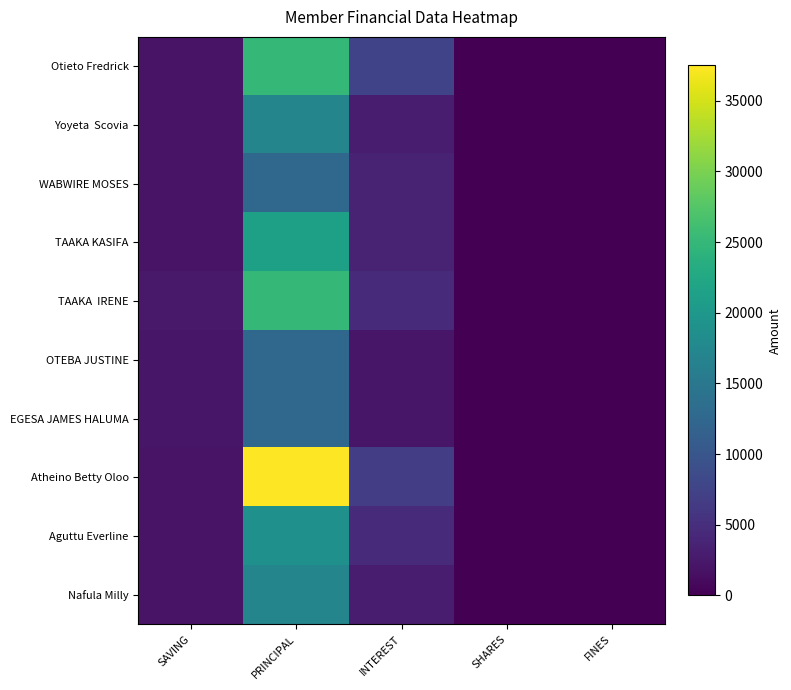

Which series has the widest spread of values?

Atheino Betty Oloo